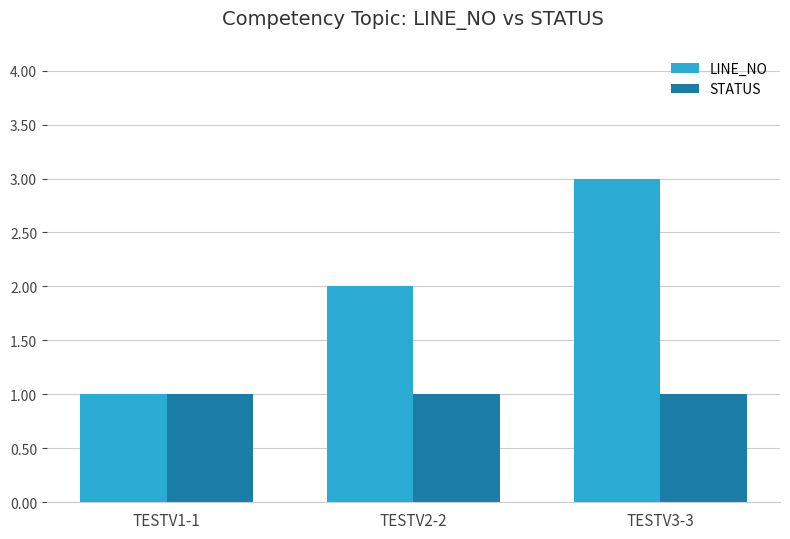

What is the approximate value of STATUS at TESTV3-3?

1